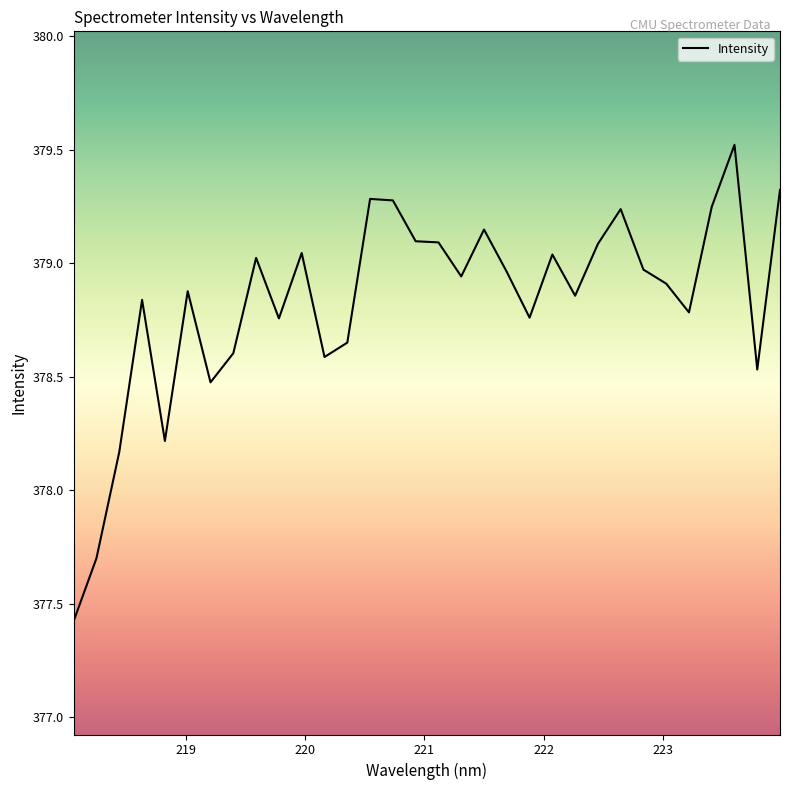

Does the chart have visible grid lines?

No